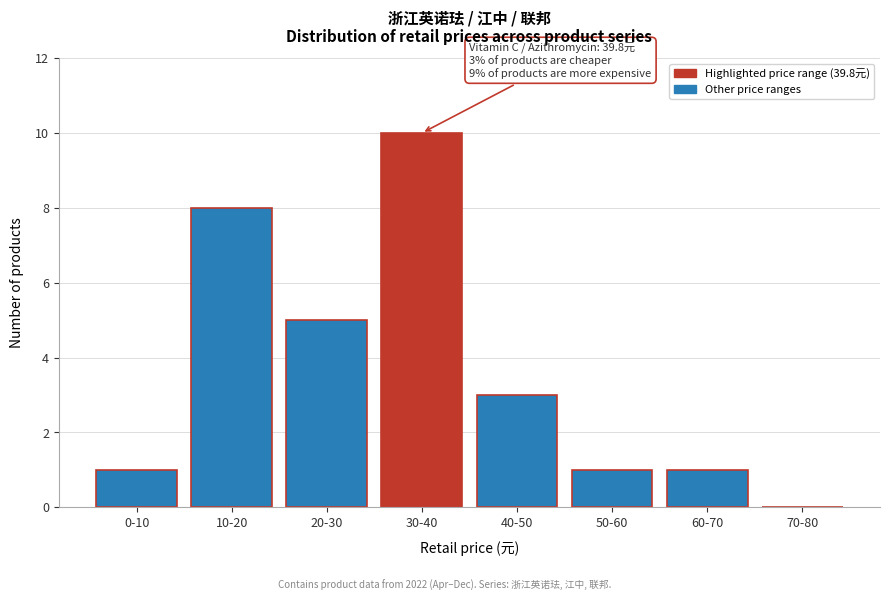

Reading left to right, transcribe all the data shown in this chart.

0-10=1	10-20=8	20-30=5	30-40=10	40-50=3	50-60=1	60-70=1	70-80=0